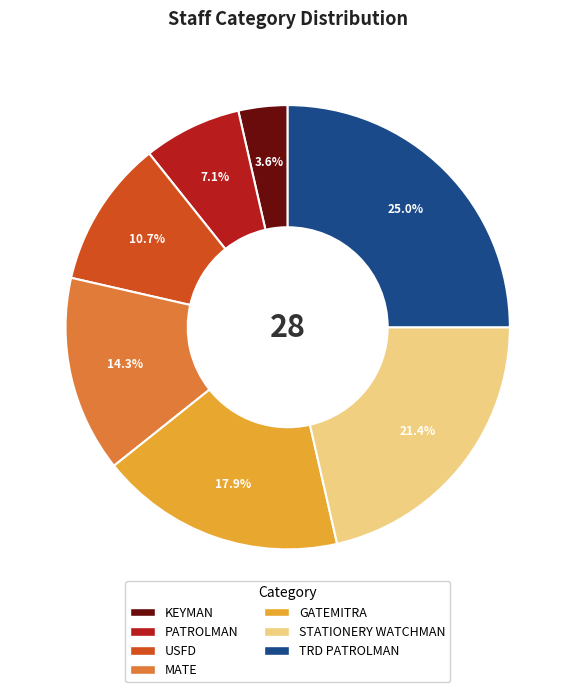

To the nearest percent, what percentage of the pie is USFD?

11%